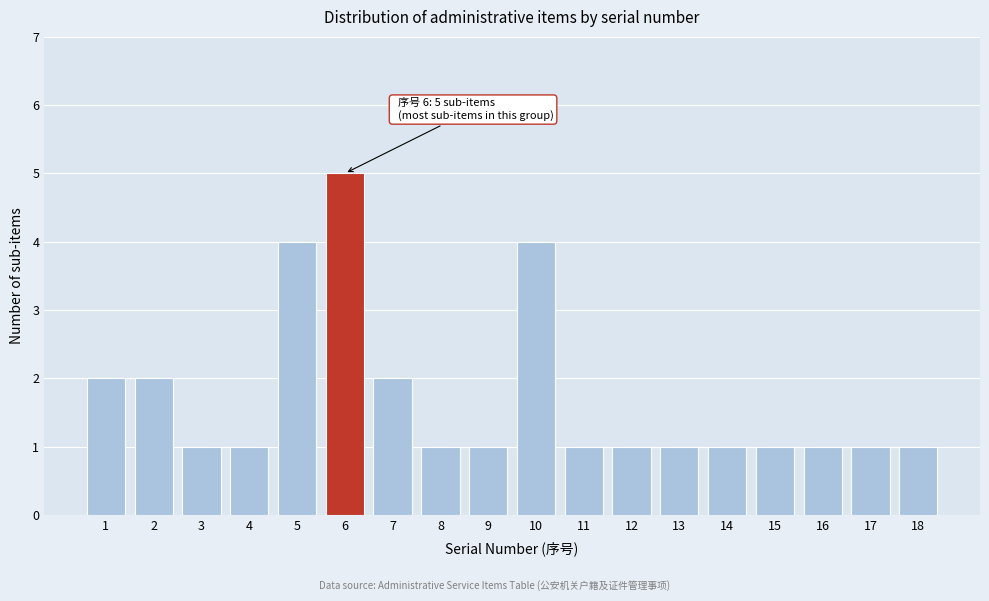

Reading left to right, what are all the values shown in this chart?

2	2	1	1	4	5	2	1	1	4	1	1	1	1	1	1	1	1